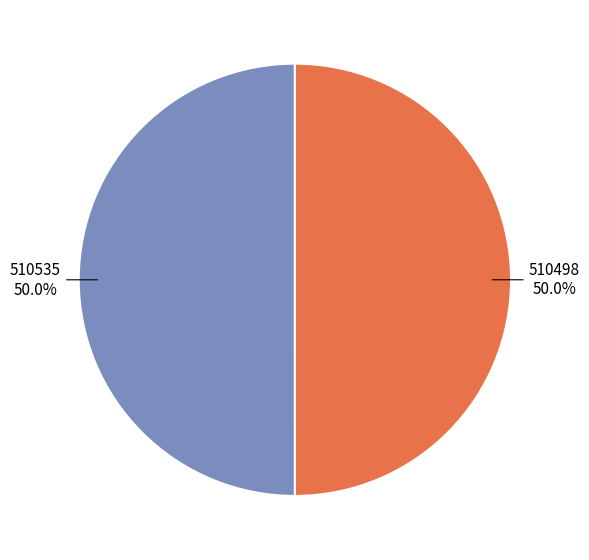

Count the number of slices in the pie.

2